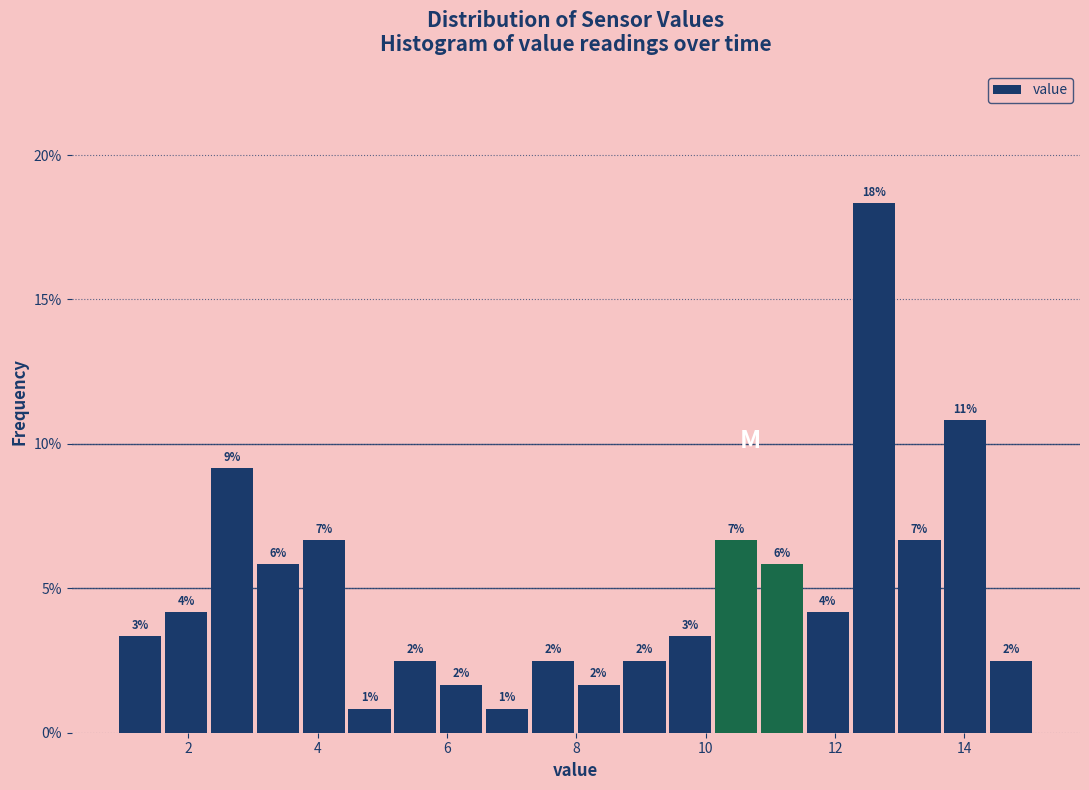

Read against the x-axis, roughly where is the centre of the tallest bar?

12.6